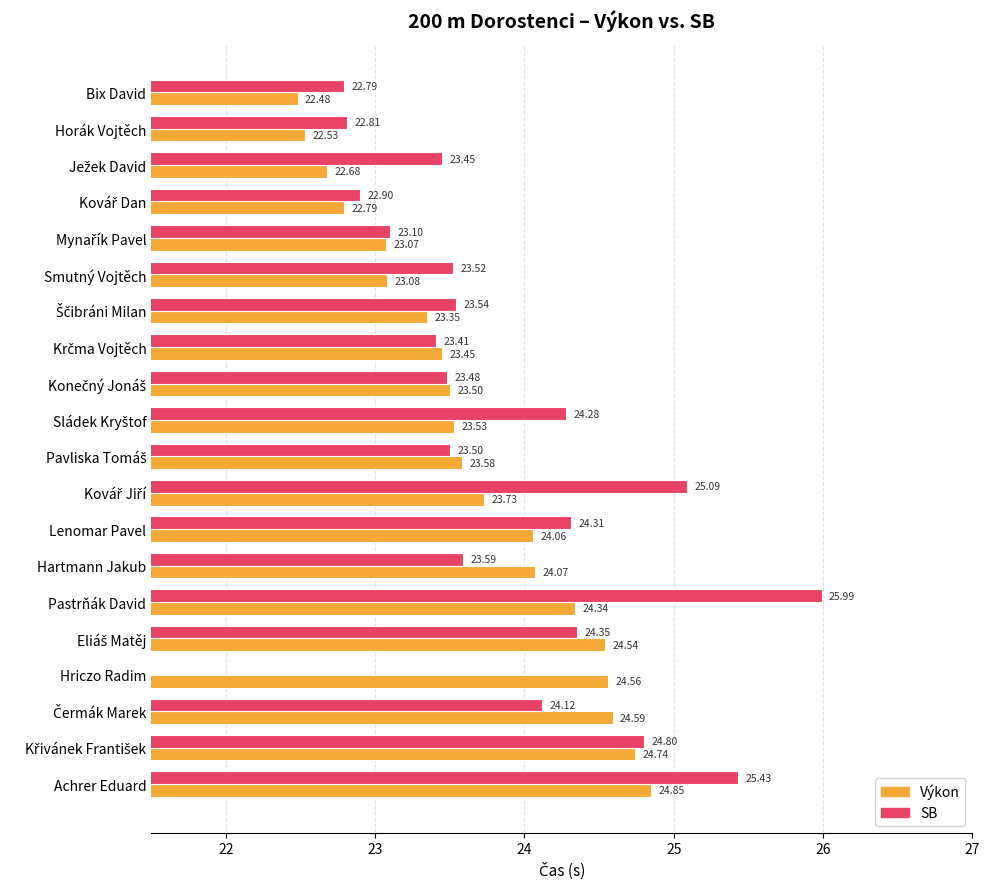

What position from the right is Pastrňák David?

6